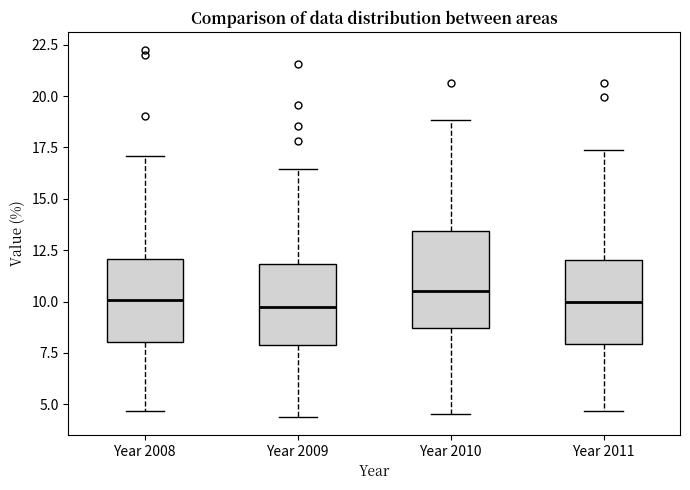

Comparing the boxes themselves (not the whiskers), which one is the tallest?

Year 2010